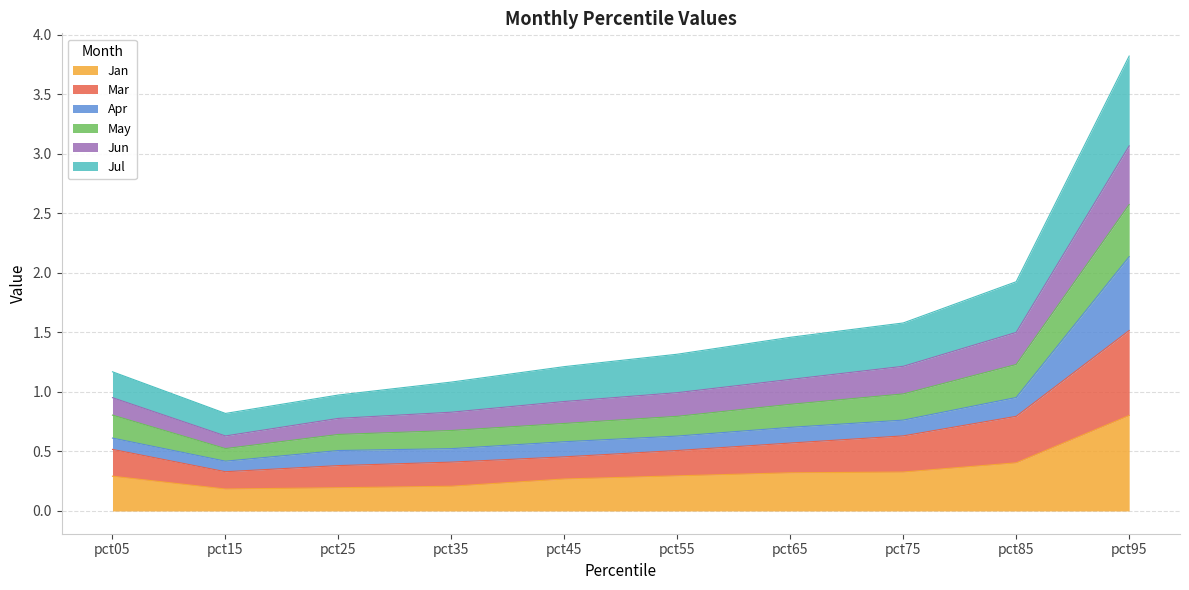

What value does the Jan series have at pct65?

0.3